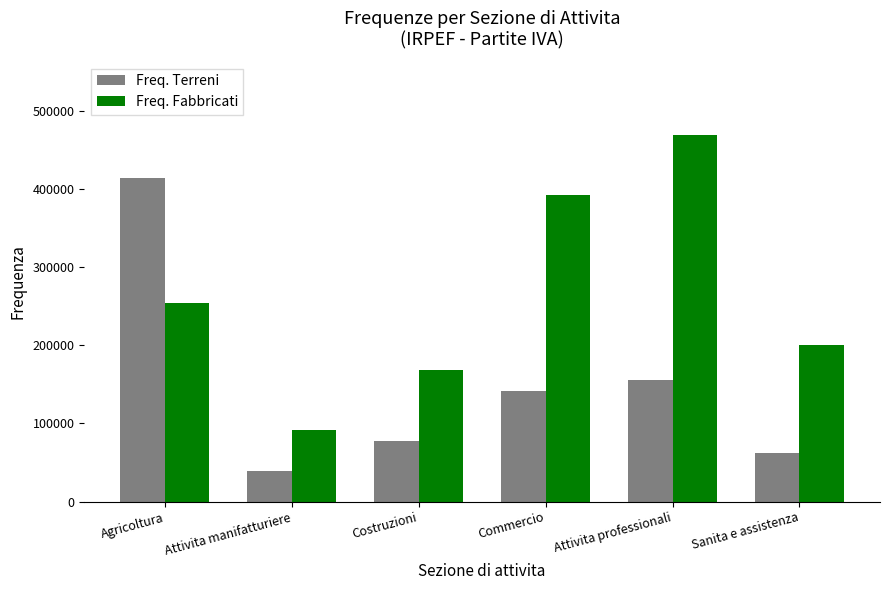

How many groups of bars are there?

6